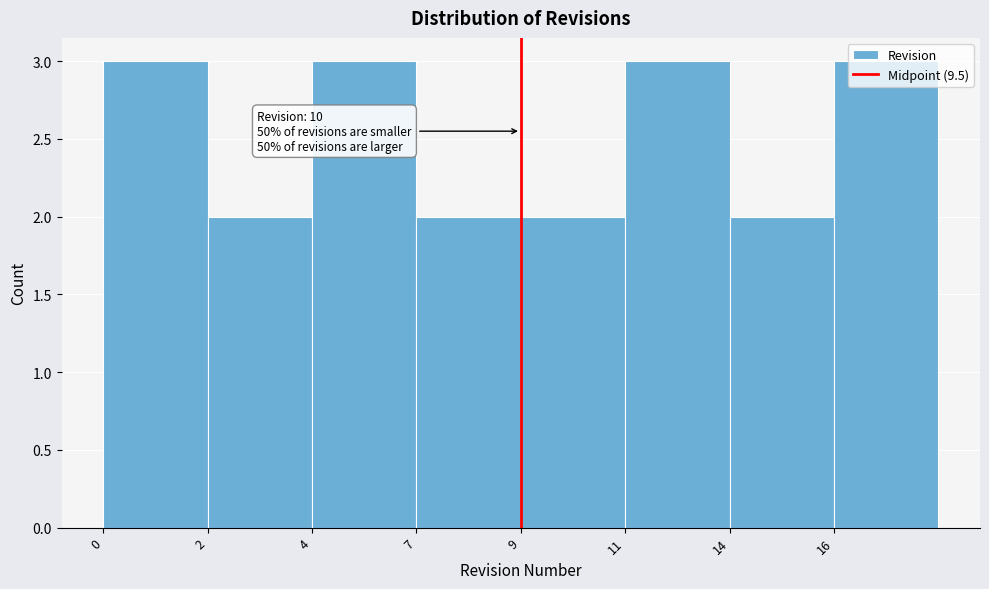

Between 11 and 14, which is larger?

11